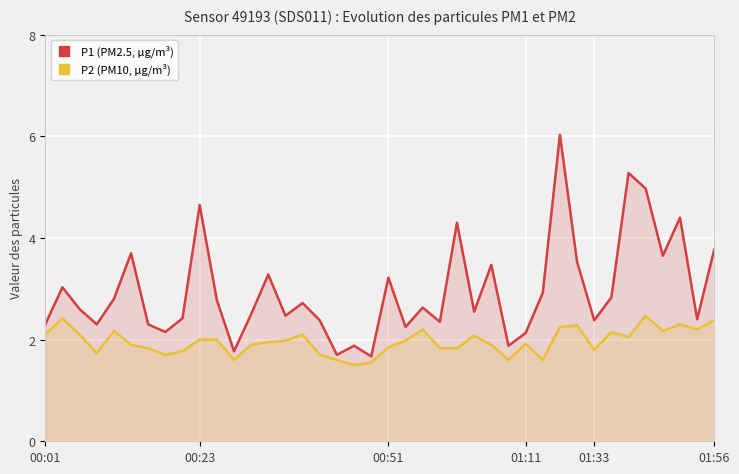

What is the label of the 1st point from the left?

00:01